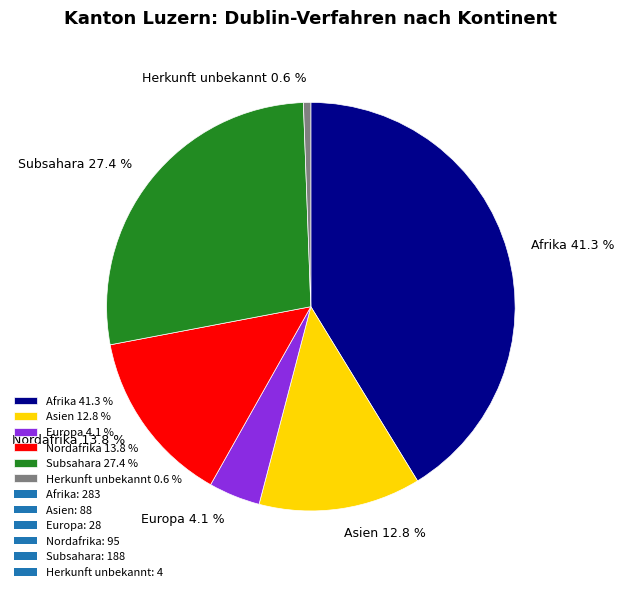

Does Subsahara represent more than half of the total?

No